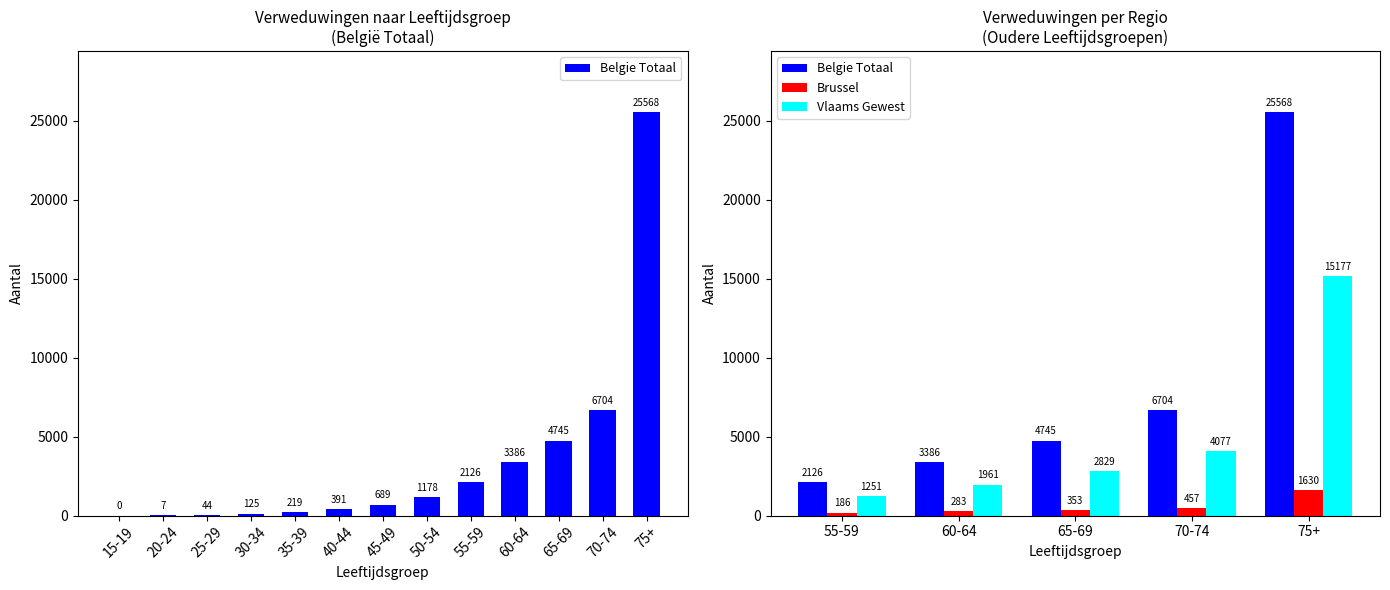

What is the greatest value displayed?

25568